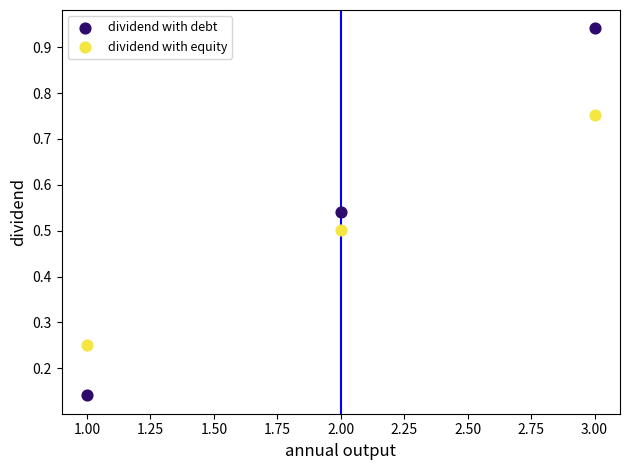

Which series contains the highest Y value?

dividend with debt